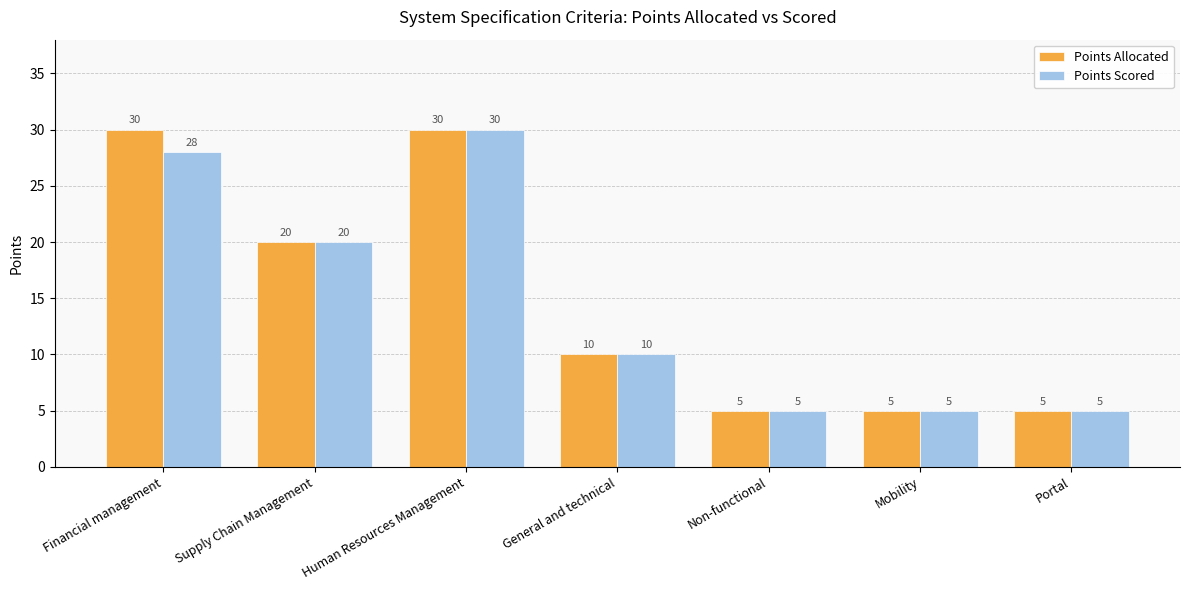

What is the value of the Points Allocated bar at the 1st from the left?

30.0